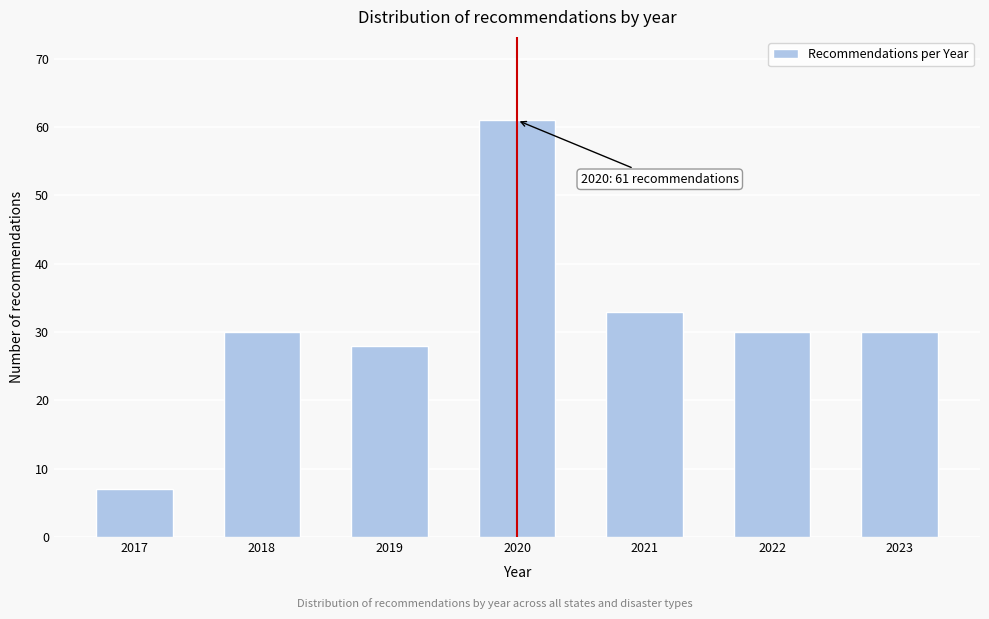

Reading left to right, transcribe all the data shown in this chart.

7	30	28	61	33	30	30